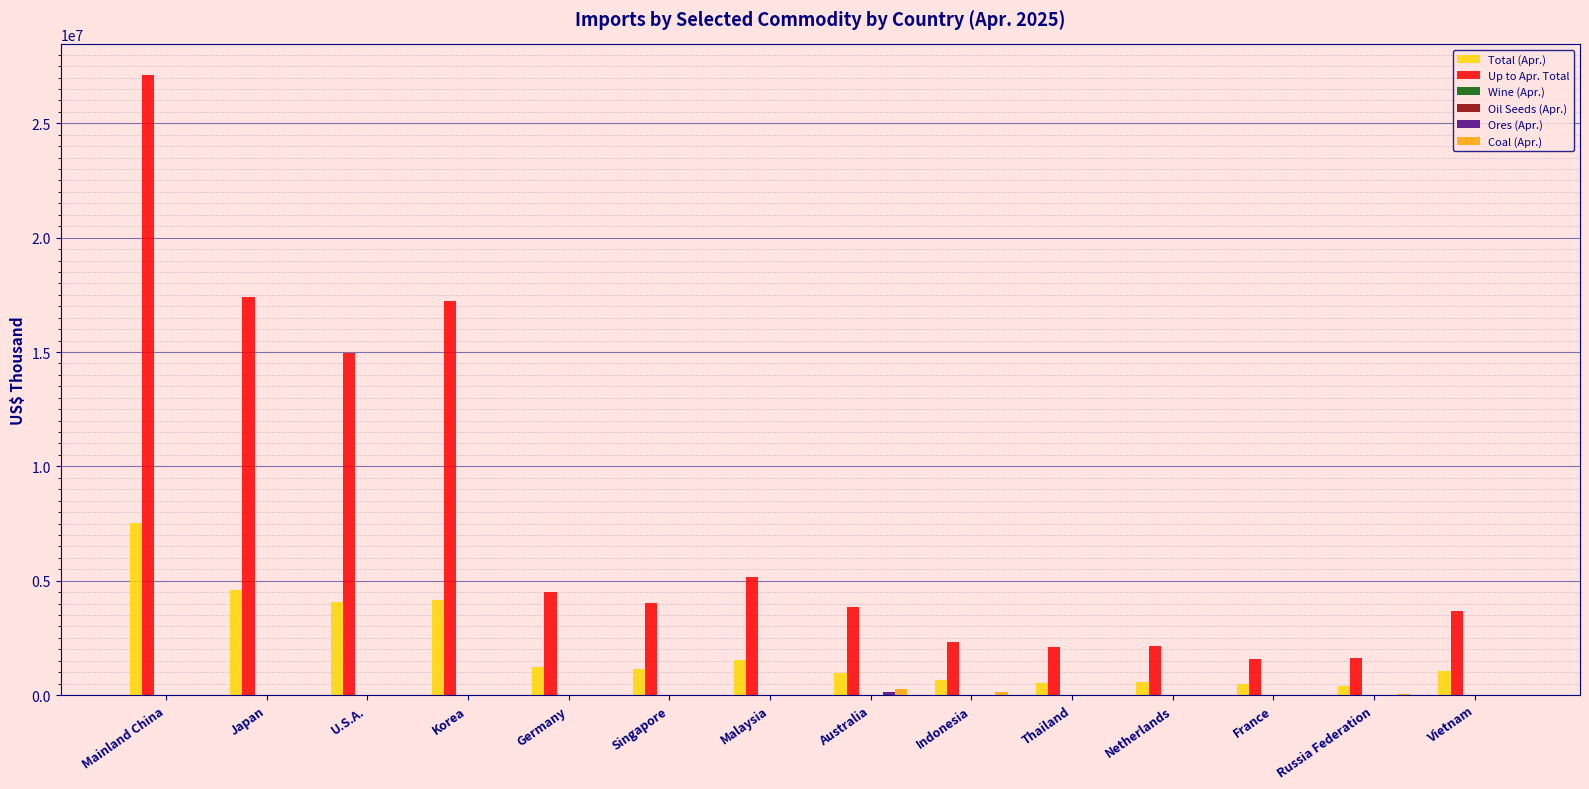

Is it true that Up to Apr. Total equals 23339280 at Korea?

False